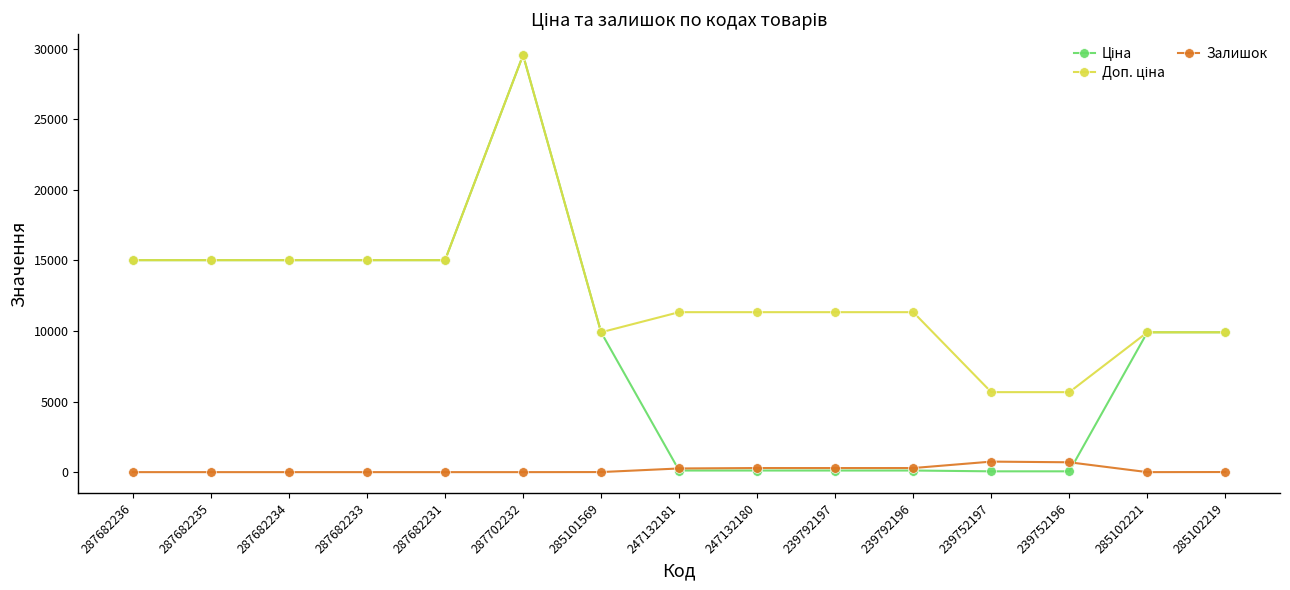

What is the total value across all series at 287682231?

30038.4